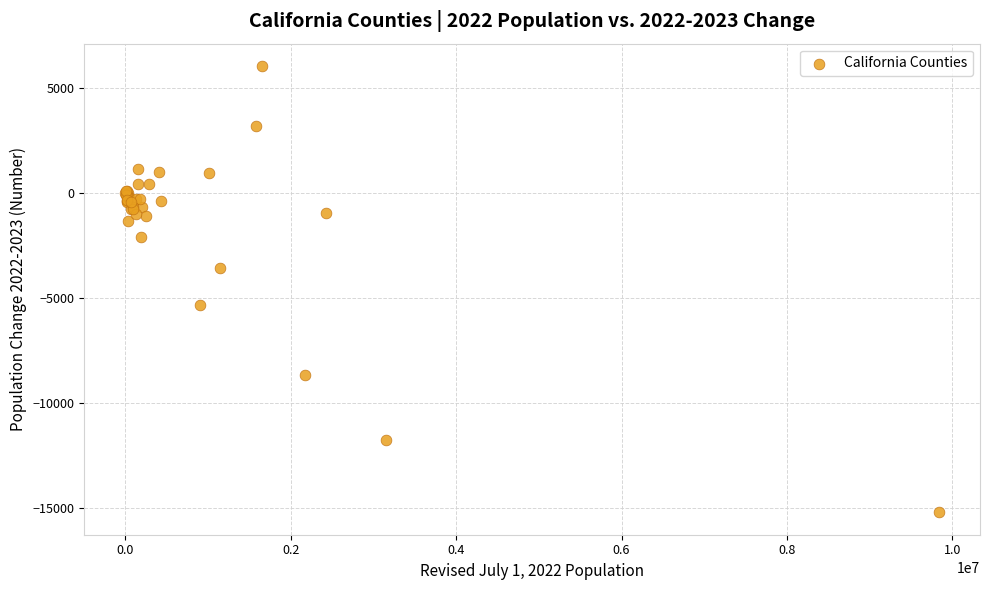

What Y value in the scatter plot is closest to -4577?

-5336